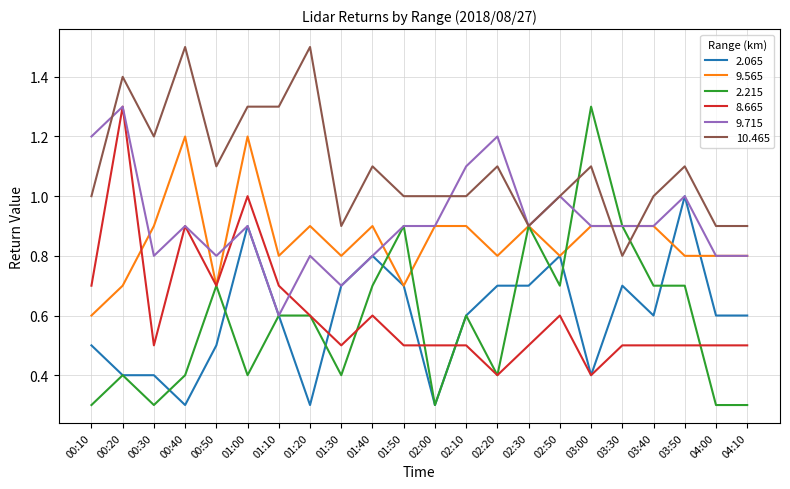

The value of 8.665 at 02:30 is 0.5. True or false?

True